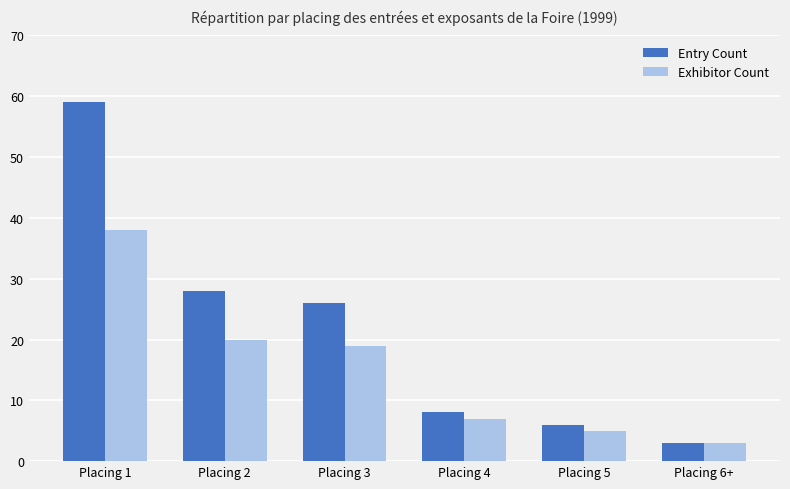

Are the bars grouped side by side (vs. stacked)?

Yes